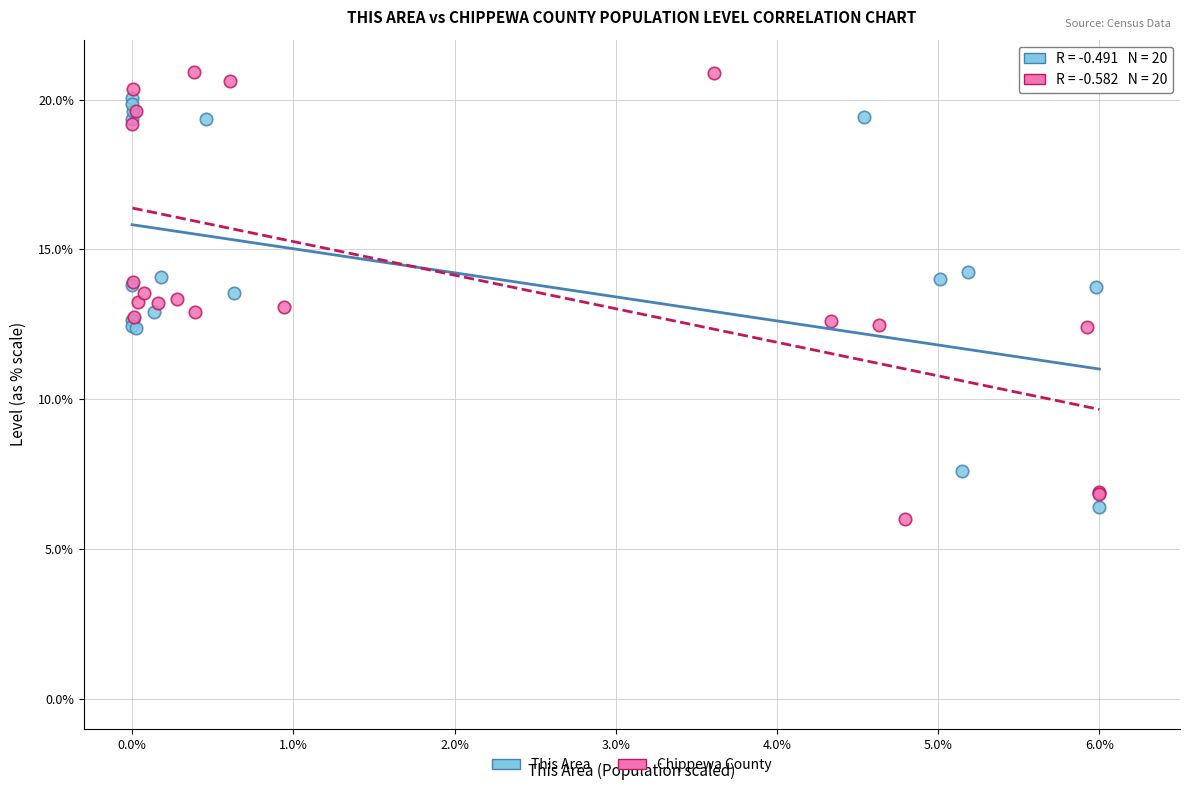

Which series has the widest spread of Y values?

Chippewa County